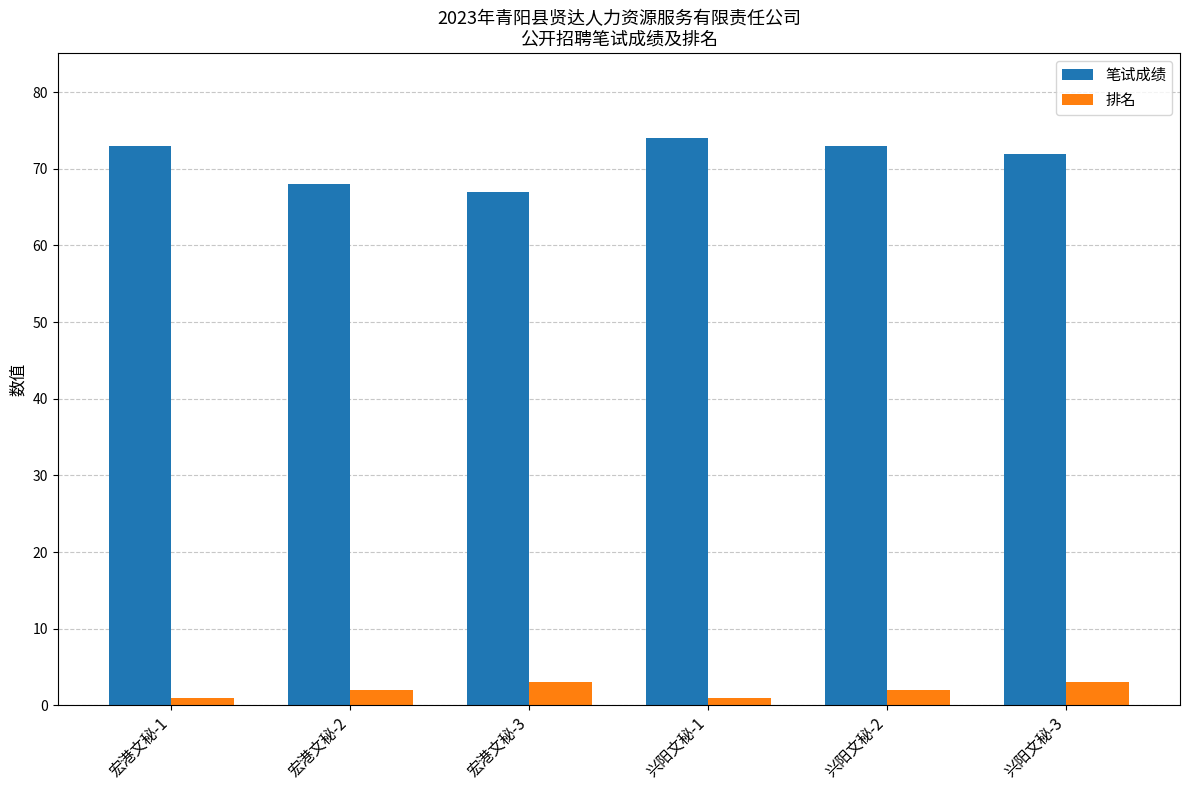

Which series has the largest range (max minus min)?

笔试成绩